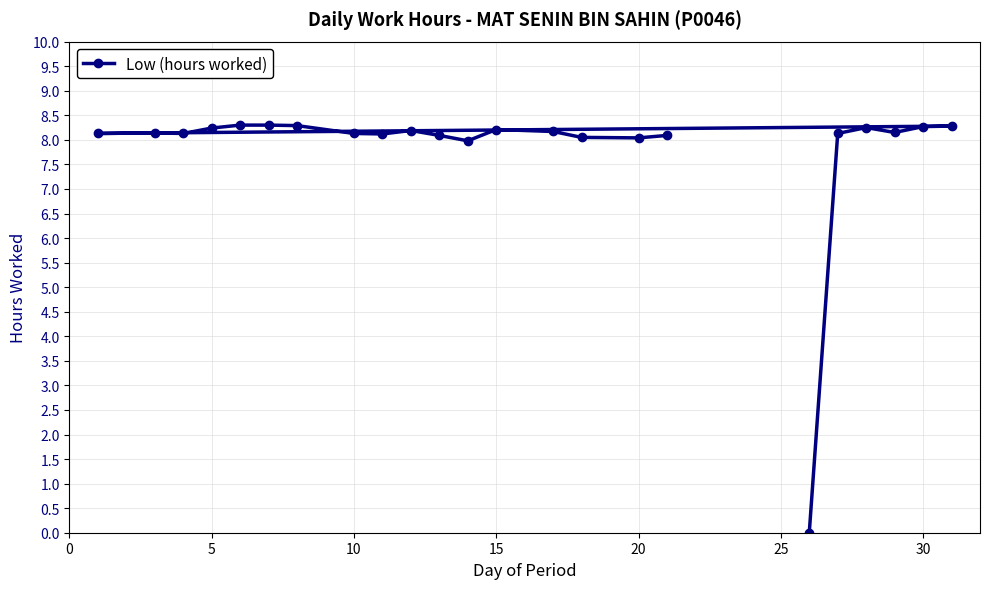

Count the number of categories in the chart.

23